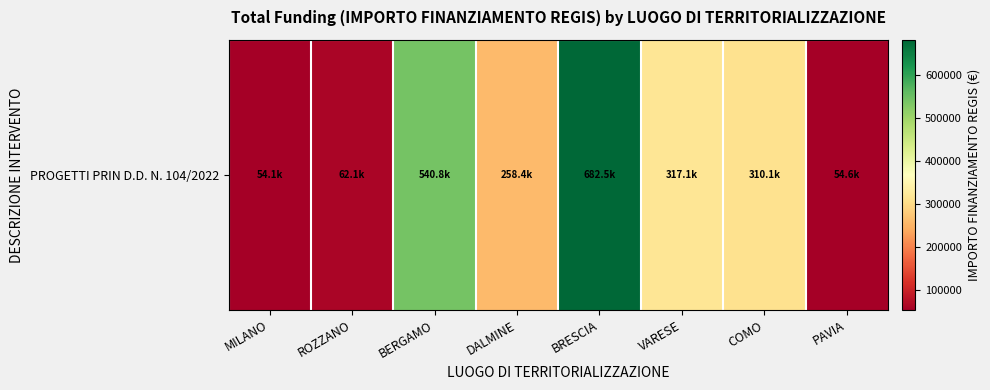

Between PAVIA and DALMINE, which is larger?

DALMINE